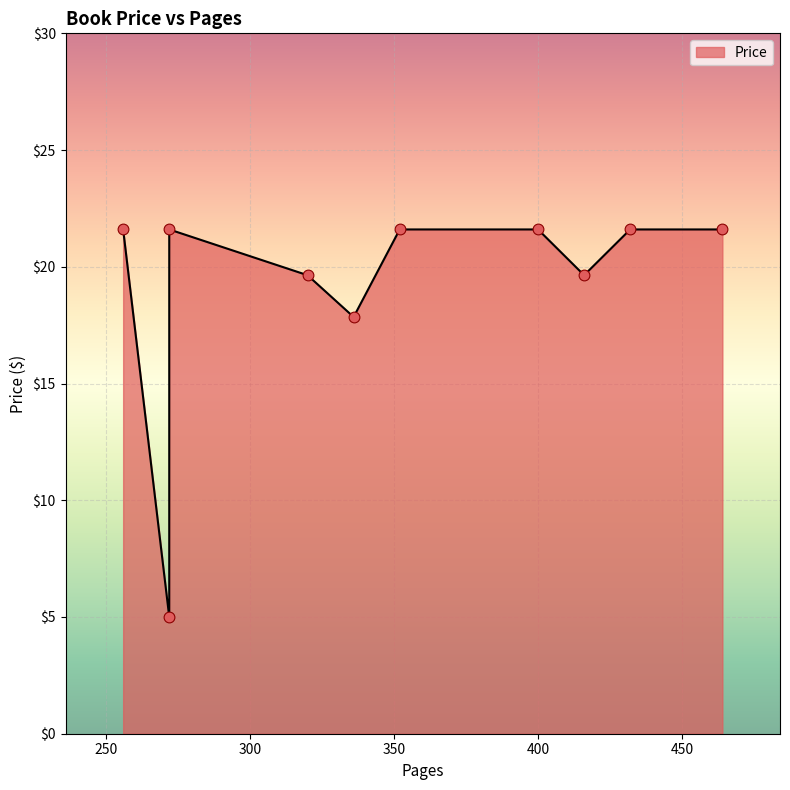

Which has a higher value, 256 or 352?

256